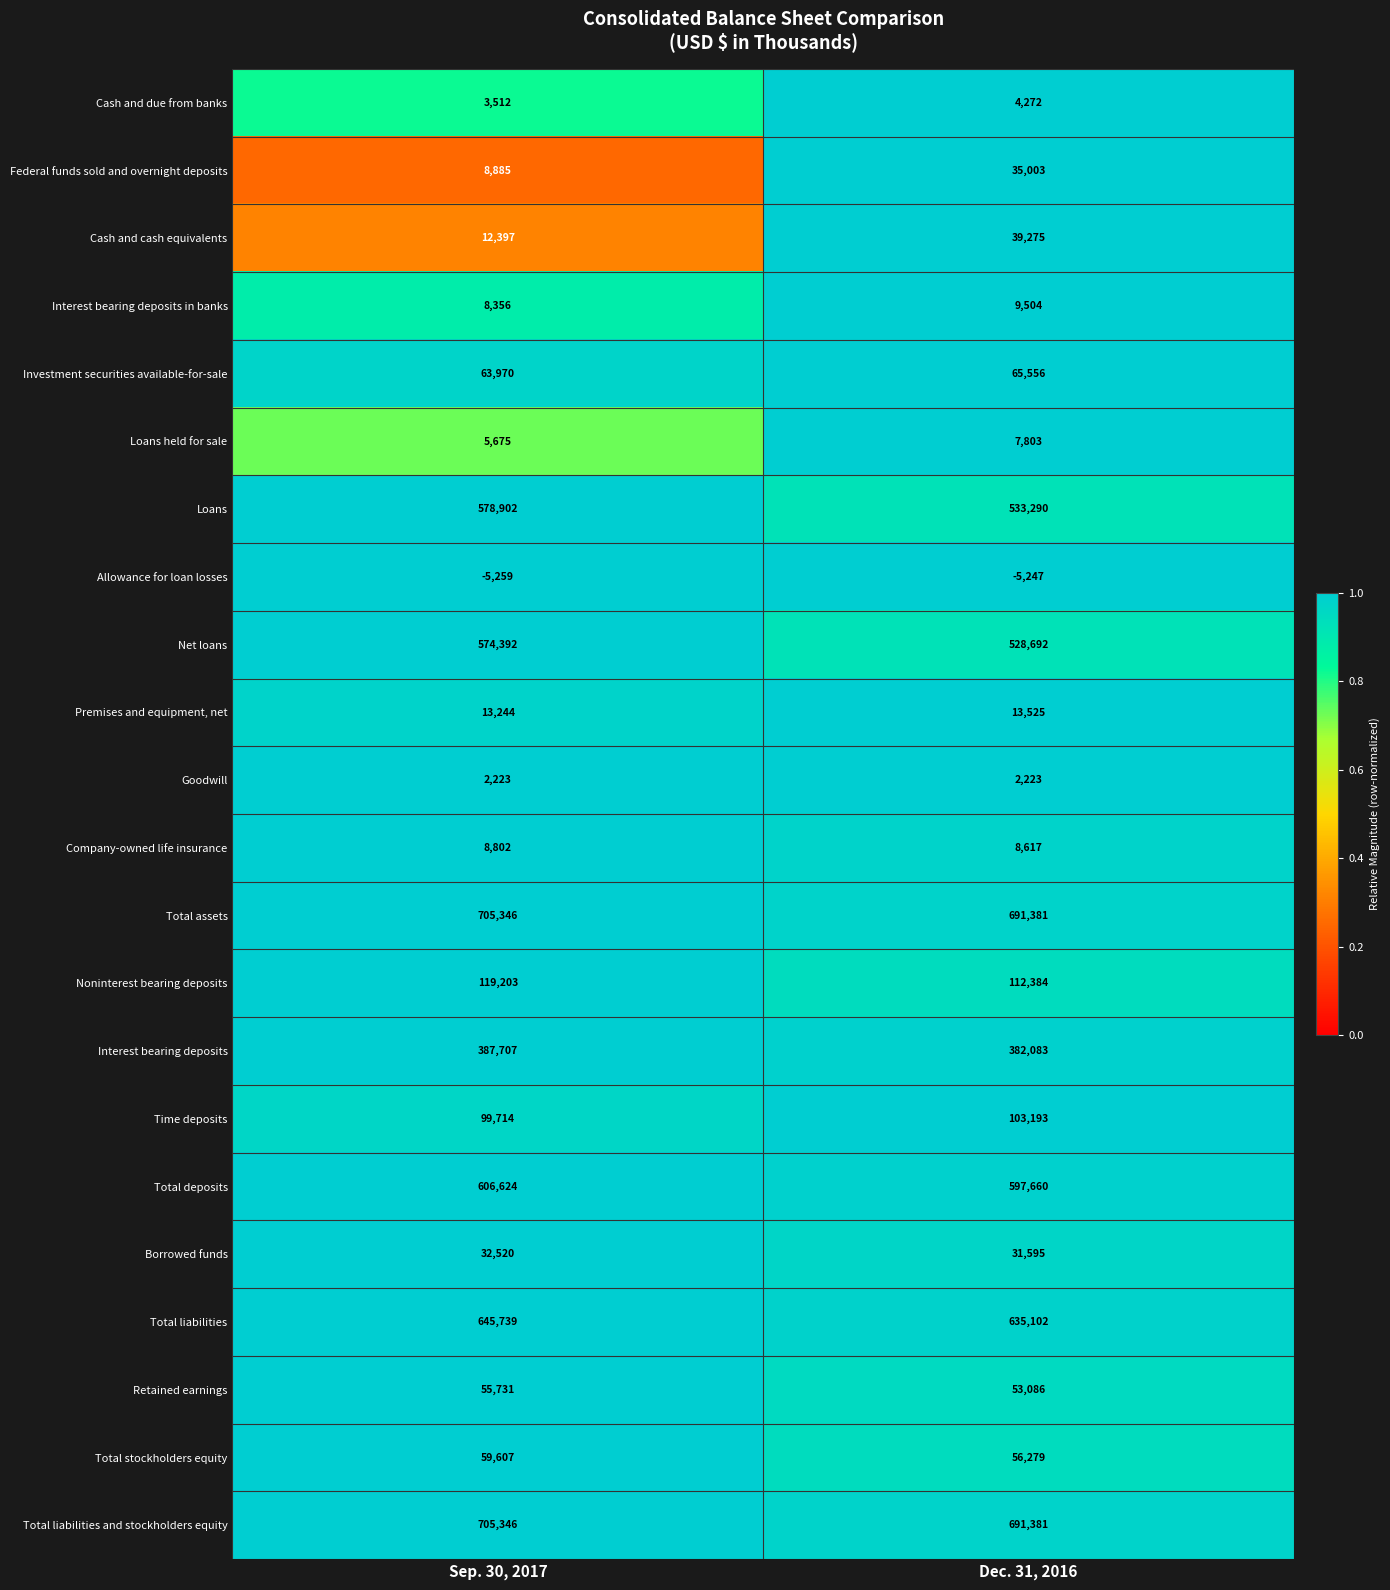

At which label is Cash and cash equivalents closest to 25836?

Sep. 30, 2017